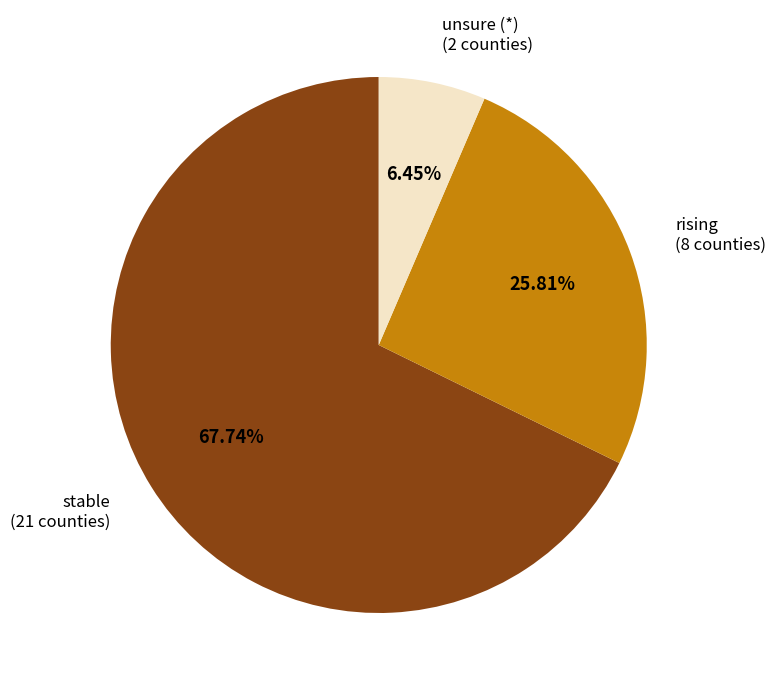

Which slice represents more than half of the pie?

stable